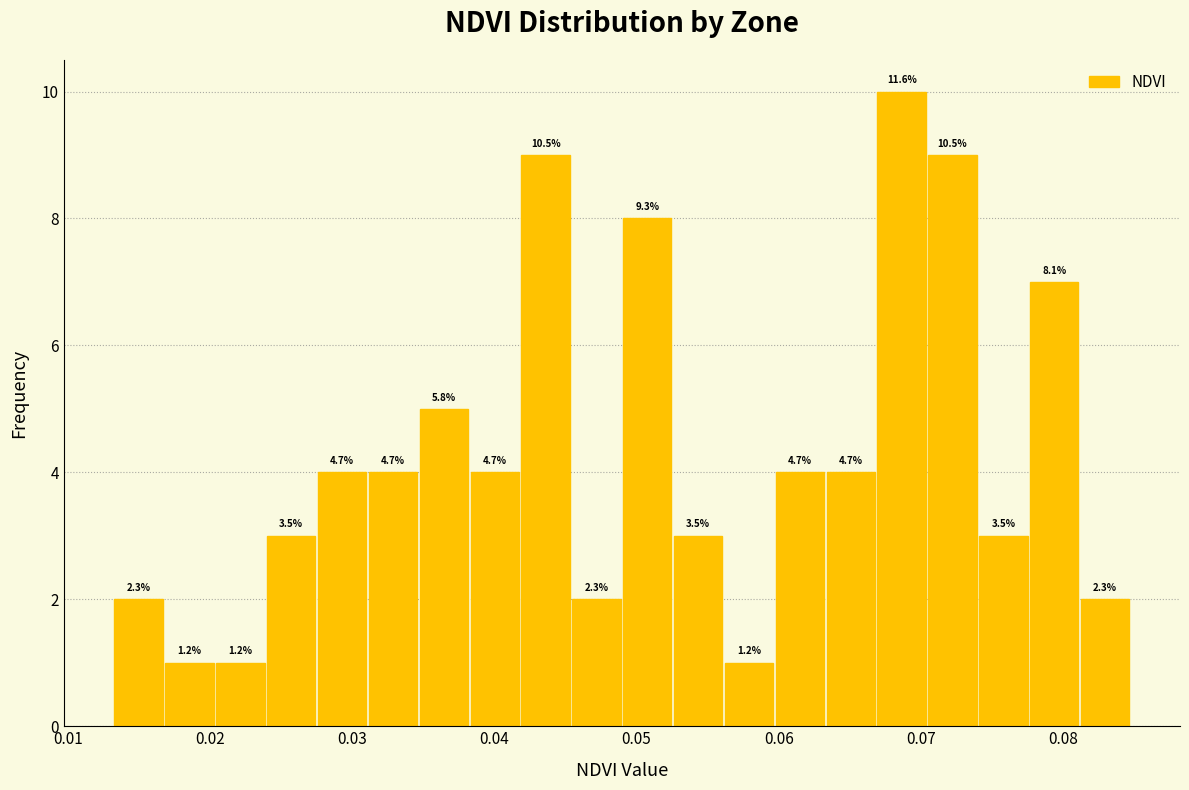

Around what value on the x-axis is the tallest bar? Give the approximate position of its centre, as read against the axis.

0.069